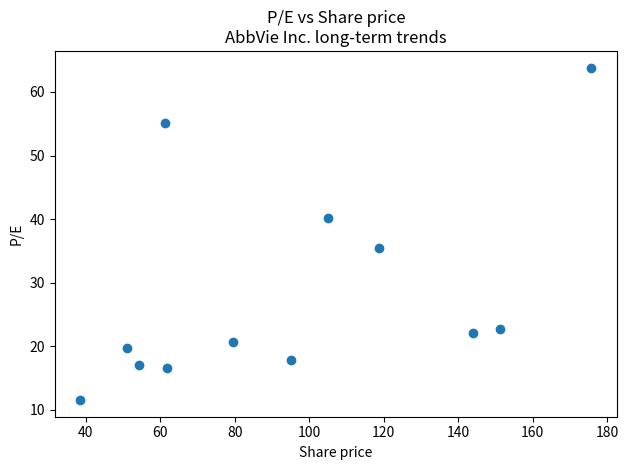

What is the average X value?

94.7